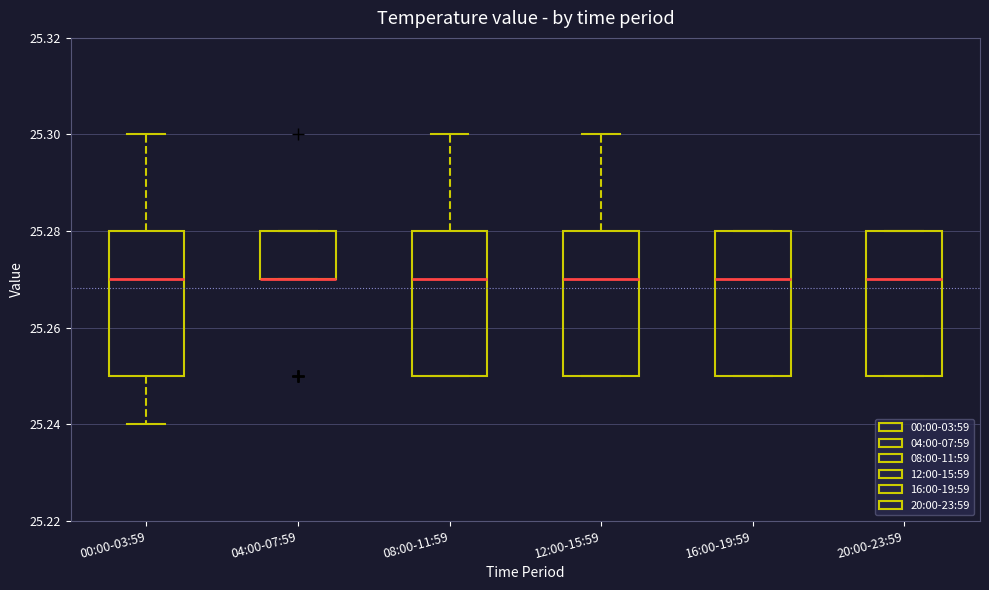

Reading left to right, transcribe this box plot: for each box, give where its median line is, the range the box spans, and where its two whiskers end, as read against the y-axis. The values are not printed on the chart, so give them approximately, as read against the axis.

00:00-03:59: median 25.27, box 25.25 to 25.28, whiskers 25.24 to 25.30
04:00-07:59: median 25.27 (drawn on the box's lower edge), box 25.27 to 25.28, whiskers 25.27 to 25.28
08:00-11:59: median 25.27, box 25.25 to 25.28, whiskers 25.25 to 25.30
12:00-15:59: median 25.27, box 25.25 to 25.28, whiskers 25.25 to 25.30
16:00-19:59: median 25.27, box 25.25 to 25.28, whiskers 25.25 to 25.28
20:00-23:59: median 25.27, box 25.25 to 25.28, whiskers 25.25 to 25.28